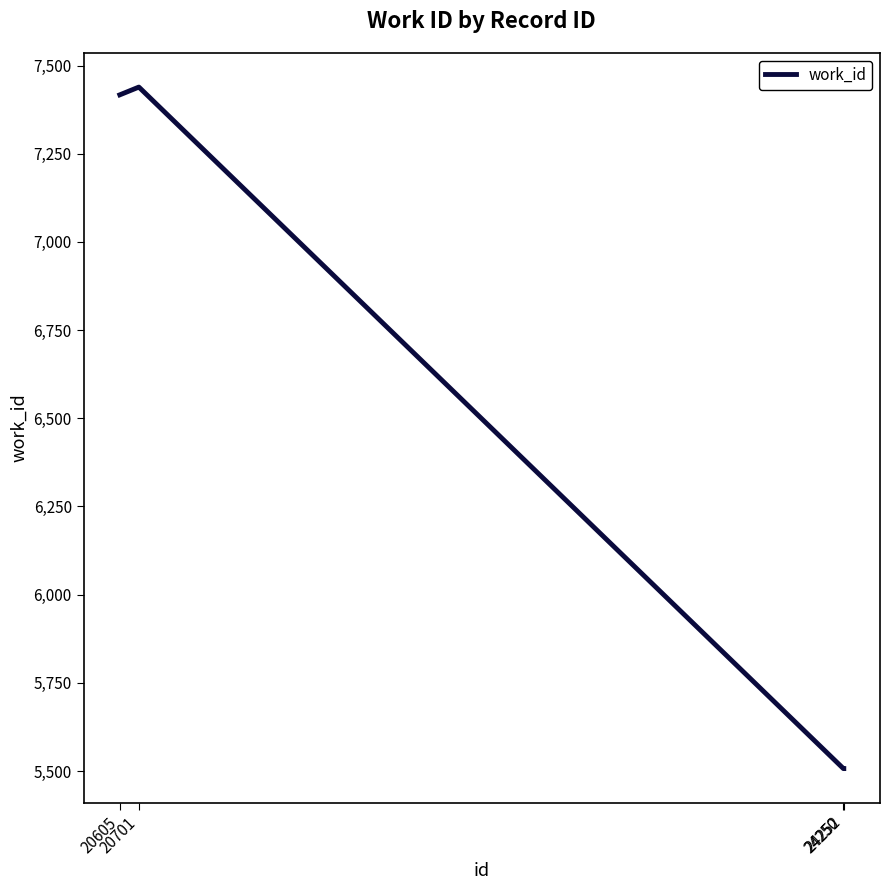

True or false: there are more than 1 points higher than both neighbors.

False